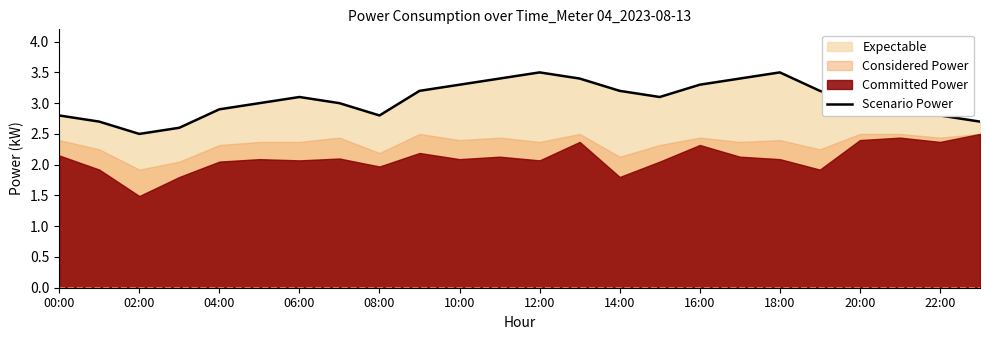

What is the label of the 9th point from the right?

15